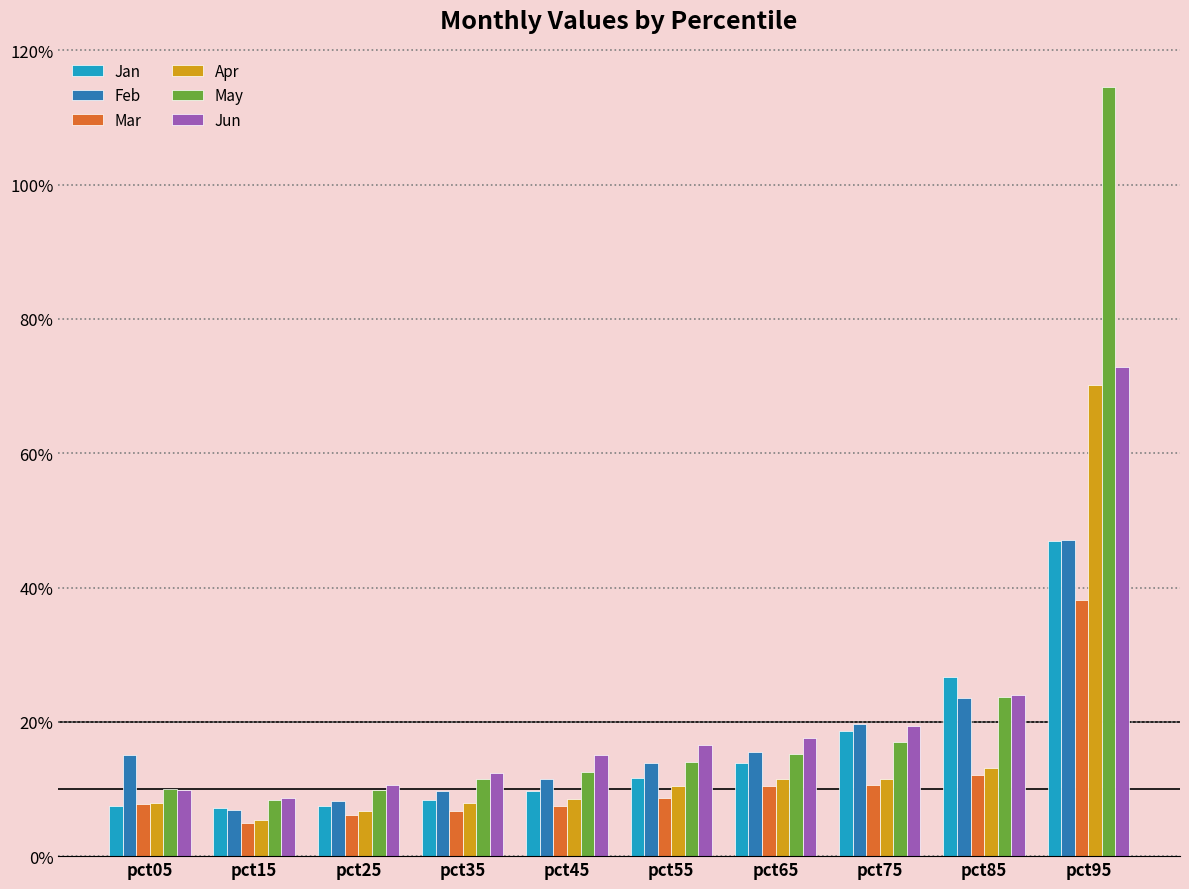

What is the difference between the second highest and second lowest values in the Apr series?

0.1